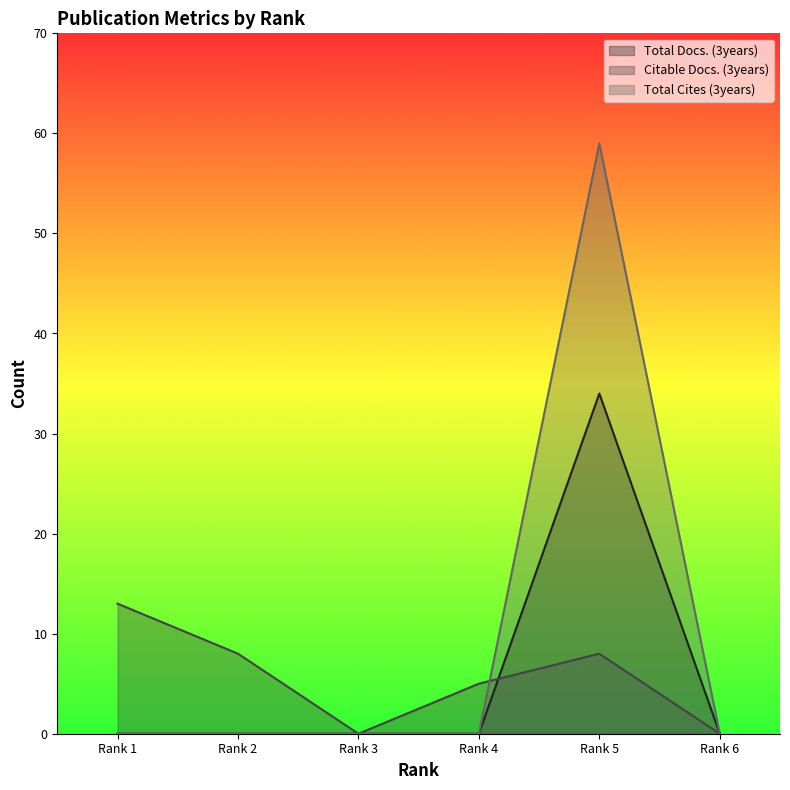

Is it true that Citable Docs. (3years) equals 3 at Rank 2?

False